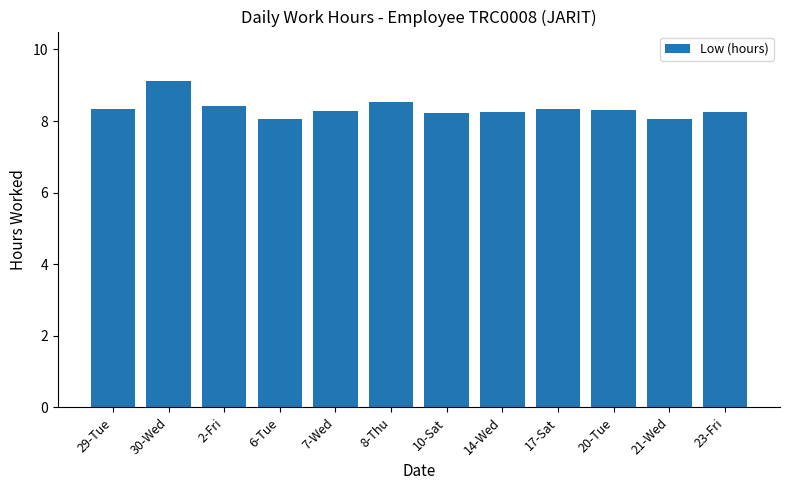

Between 6-Tue and 17-Sat, which is larger?

17-Sat